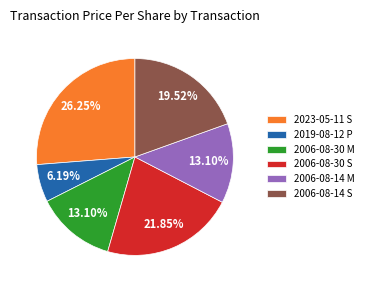

True or false: 2006-08-30 M accounts for 1% of the total.

False